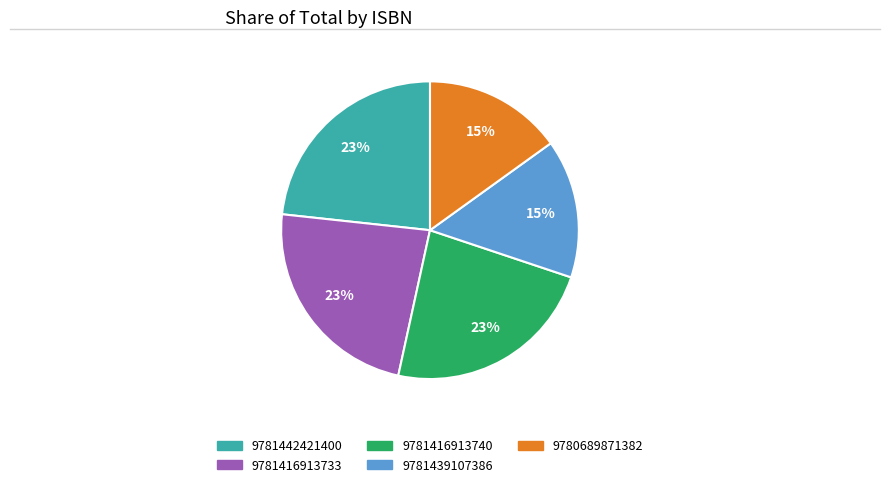

Combined, do 9781416913733 and 9780689871382 account for over 50%?

No